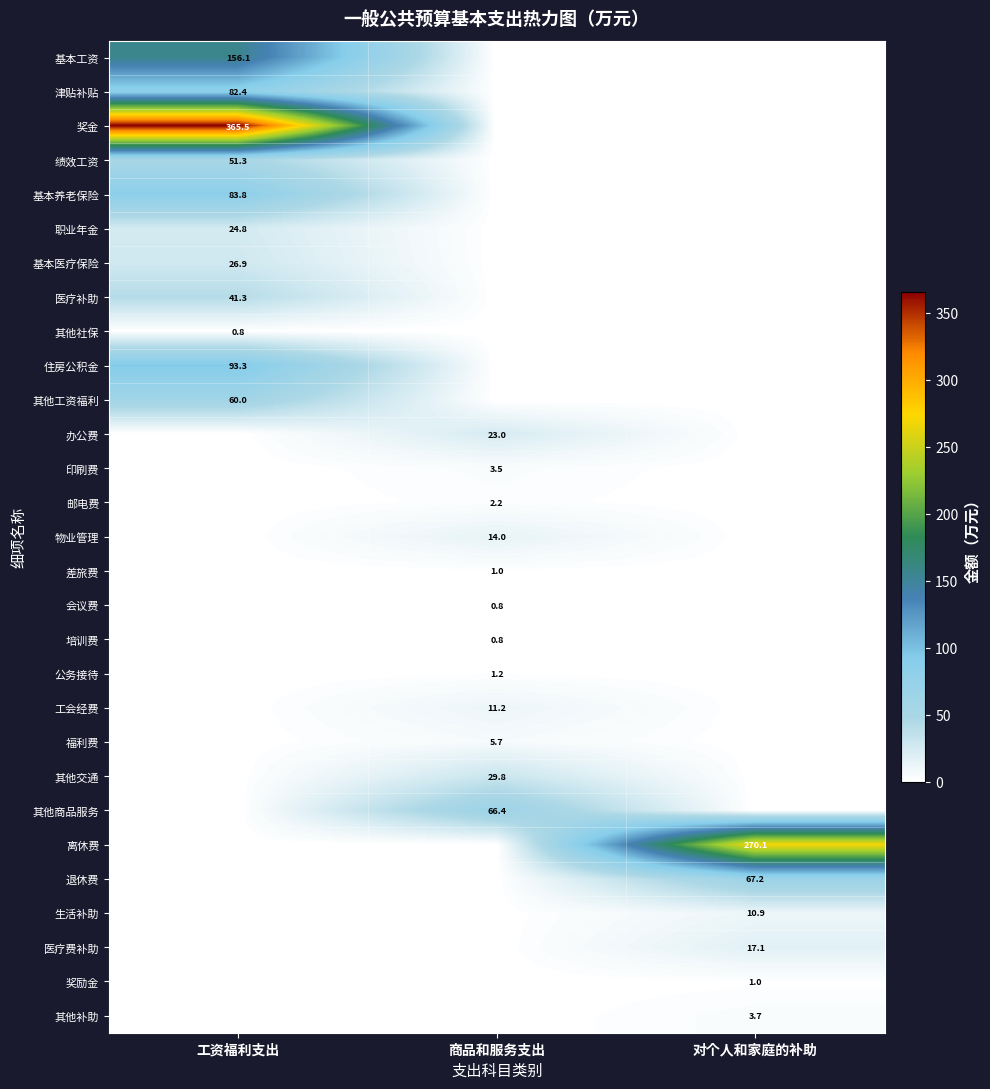

The value of 奖金 at 工资福利支出 is 180.8. True or false?

False